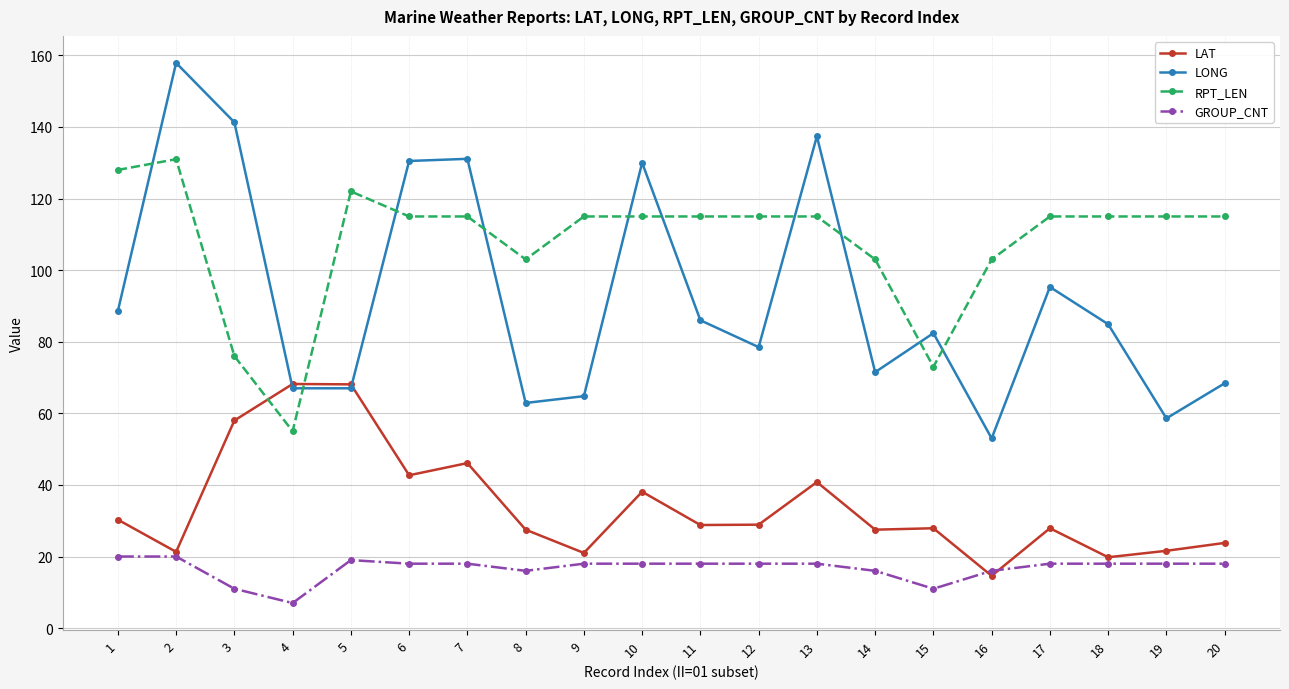

True or false: LONG and RPT_LEN intersect in this chart.

True